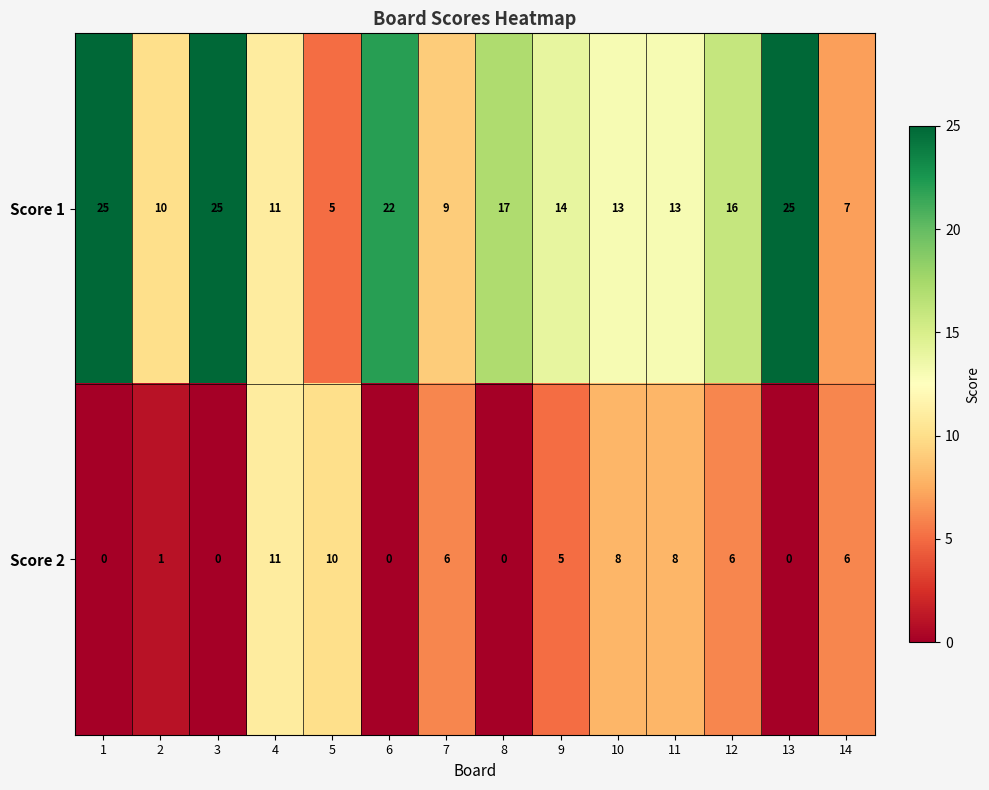

Where is Score 2 nearest to the value 5?

9